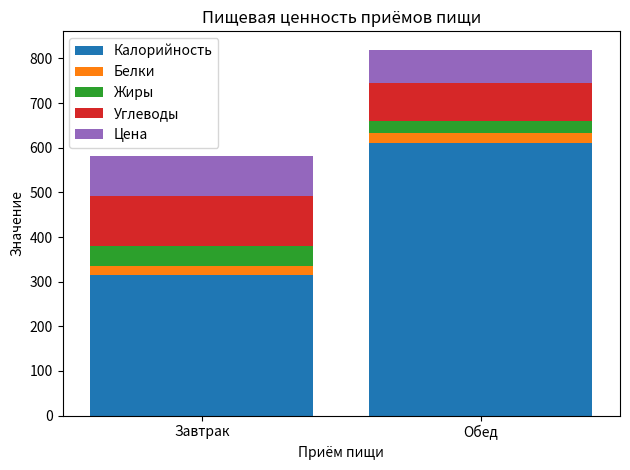

What is the average value of the Калорийность series?

462.0